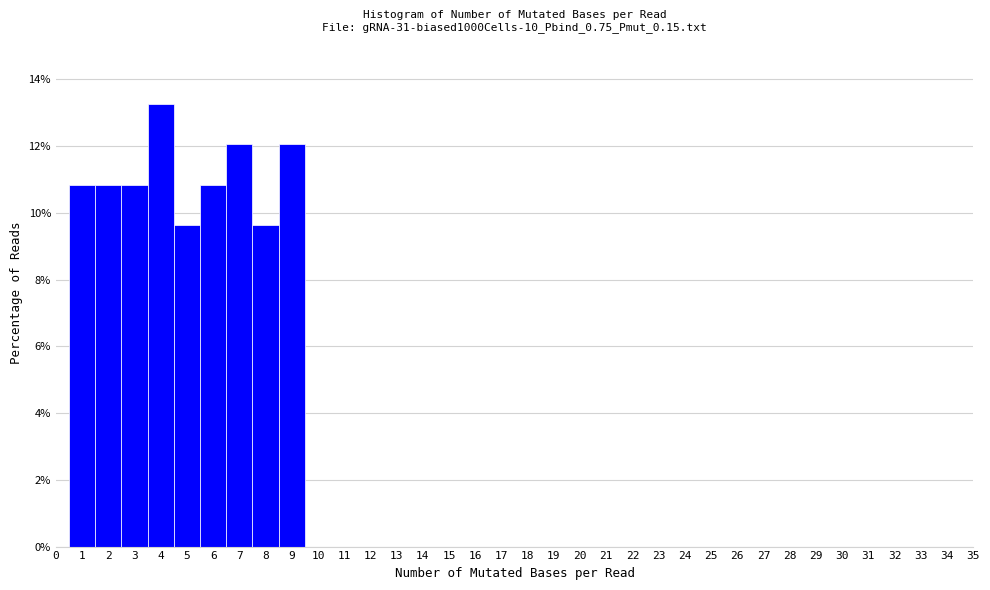

Reading left to right, transcribe this chart: for each bar, give the range it covers on the x-axis and its height. The values are not printed on the chart, so give them approximately, as read against the axis.

0.5 to 1.5: 10.8
1.5 to 2.5: 10.8
2.5 to 3.5: 10.8
3.5 to 4.5: 13.2
4.5 to 5.5: 9.6
5.5 to 6.5: 10.8
6.5 to 7.5: 12.0
7.5 to 8.5: 9.6
8.5 to 9.5: 12.0